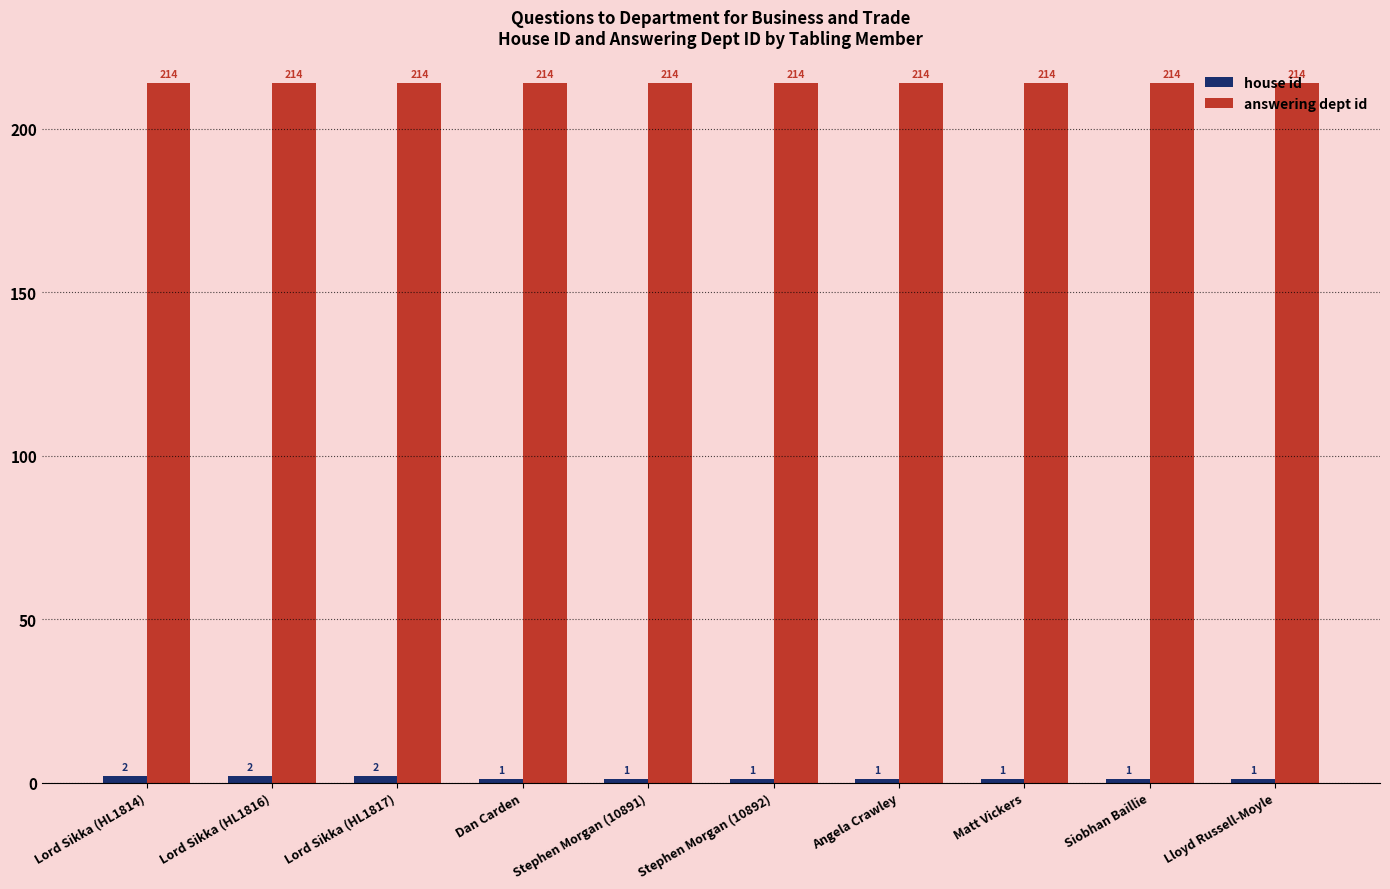

True or false: answering dept id has a value of 80 at Stephen Morgan (10891).

False